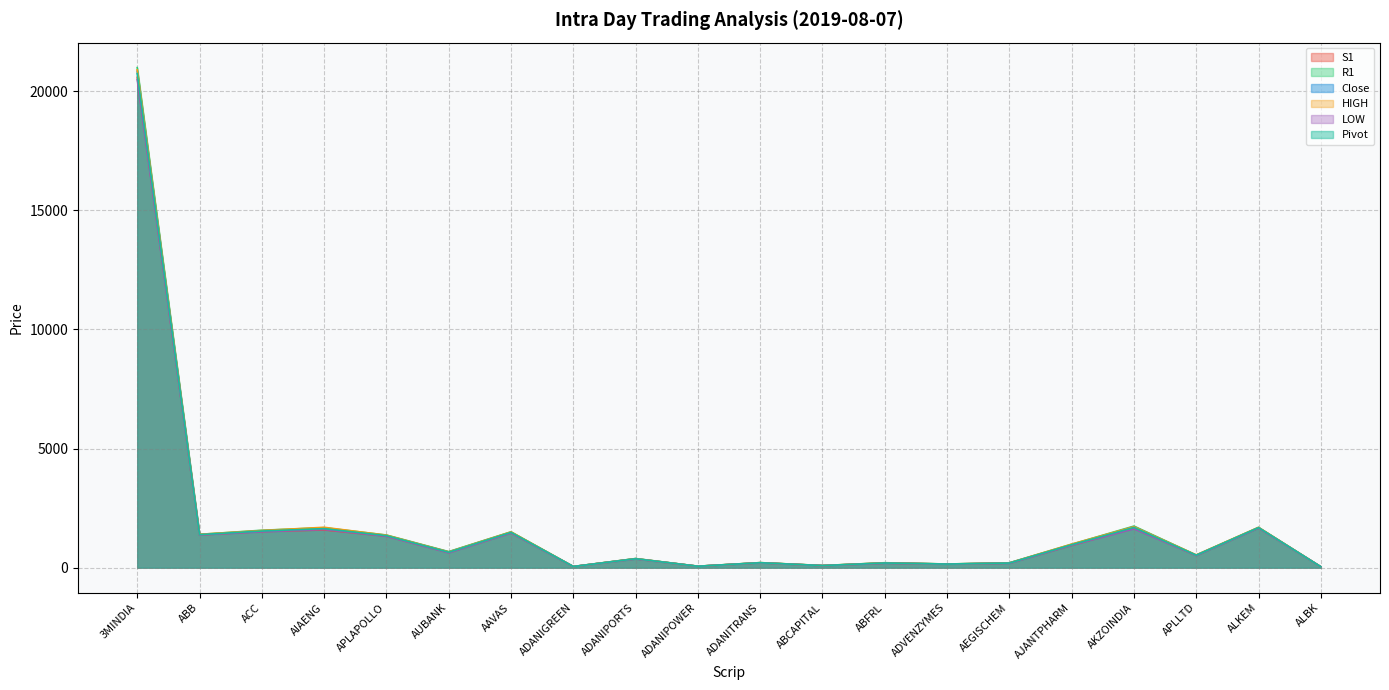

Rank the series at ADANIPOWER from highest to lowest value.

R1, HIGH, Close, Pivot, S1, LOW